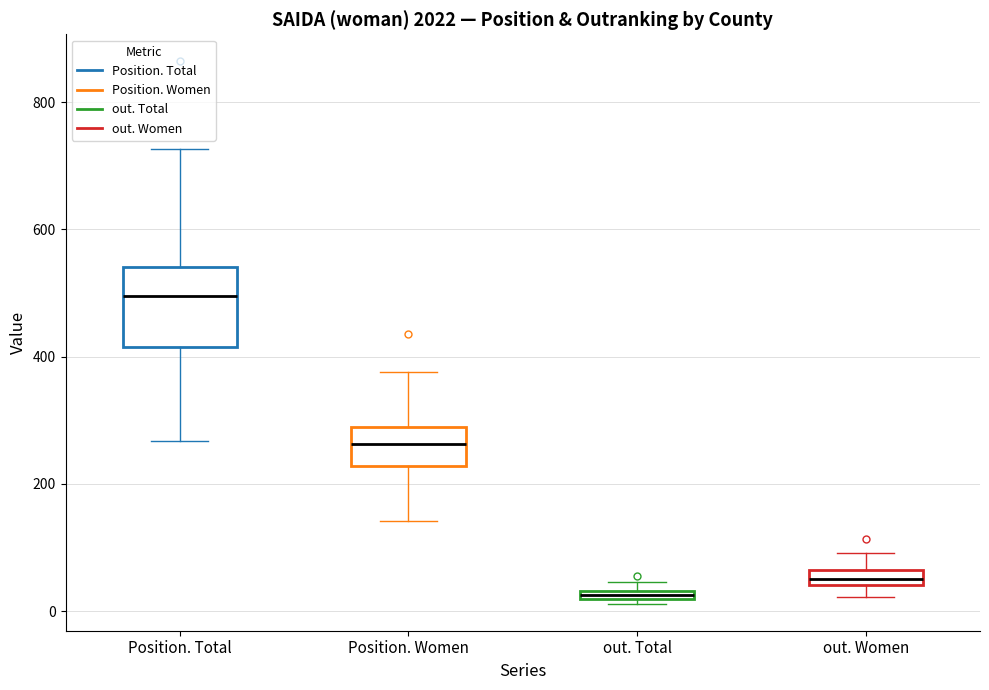

Comparing the boxes themselves (not the whiskers), which one is the tallest?

Position. Total